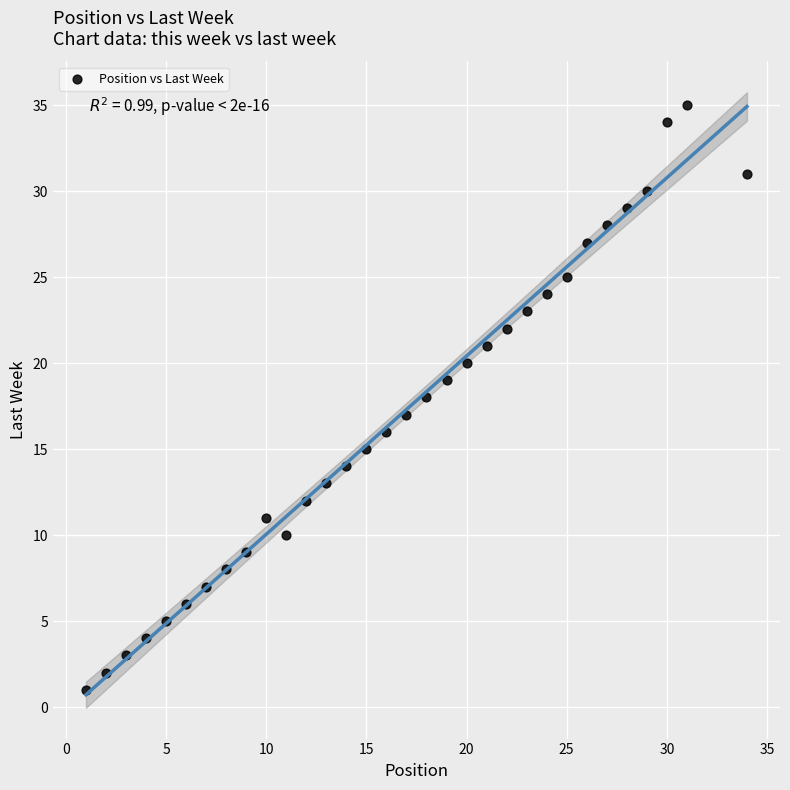

What is the range of X values (max minus min)?

33